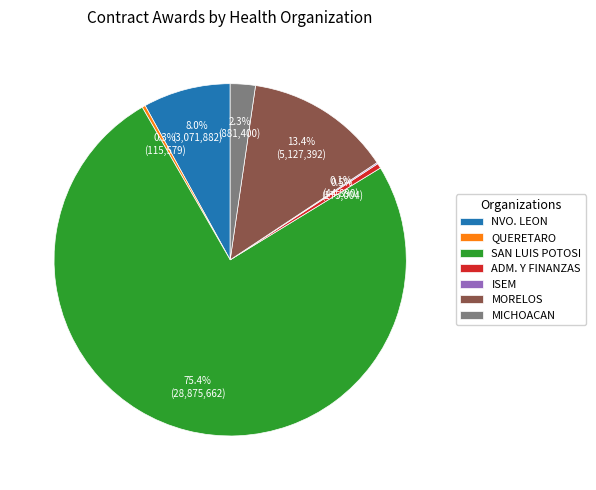

Between NVO. LEON and MICHOACAN, which is larger?

NVO. LEON